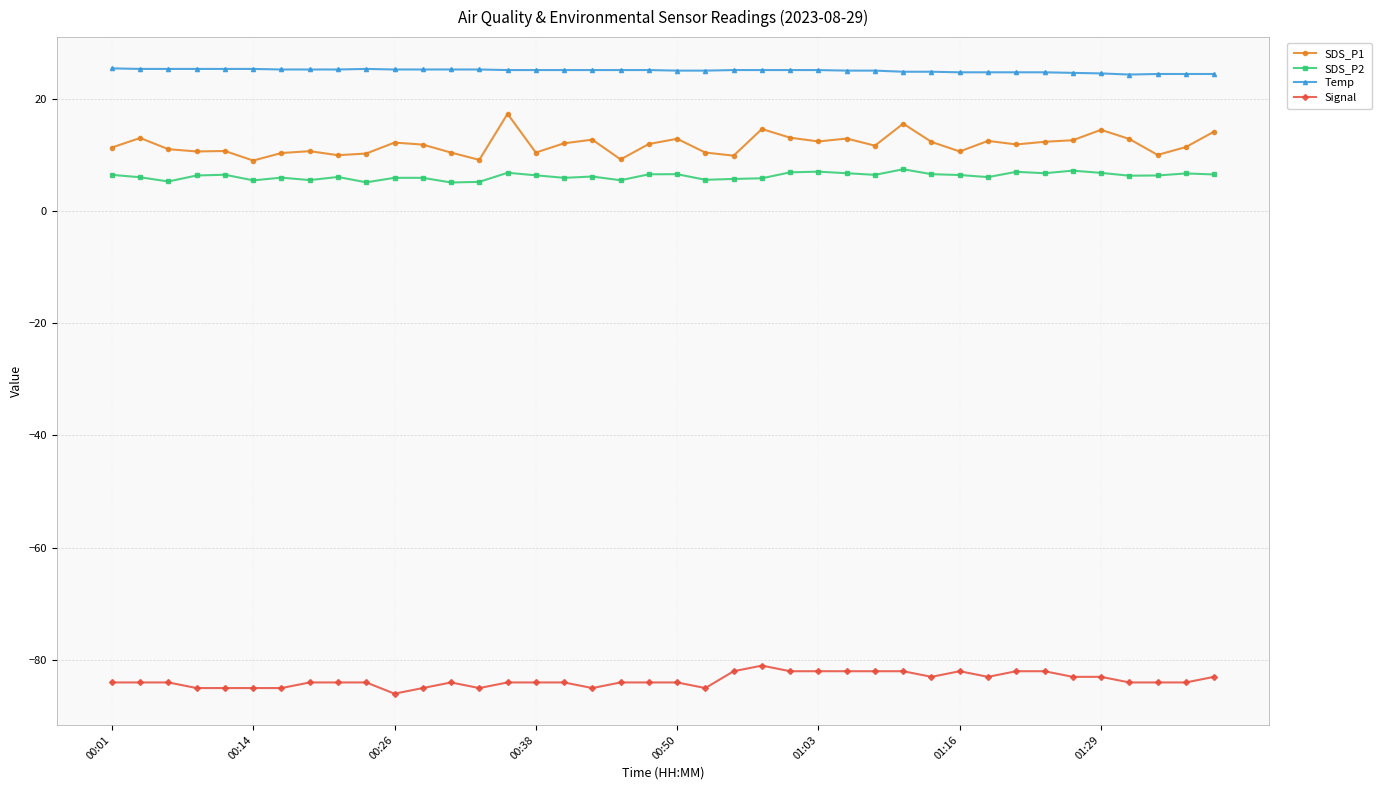

True or false: SDS_P2 has more than 2 points higher than both neighbors.

True